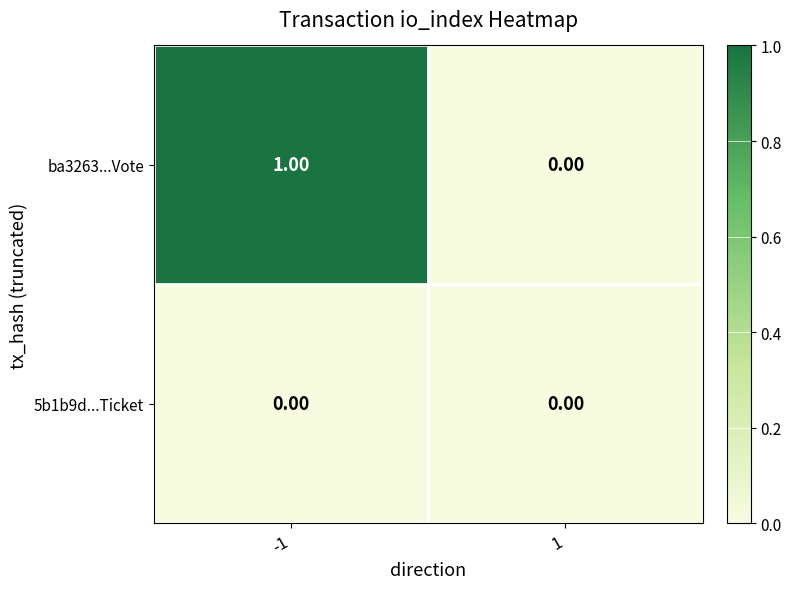

Which series has the largest total across all categories?

ba3263...Vote